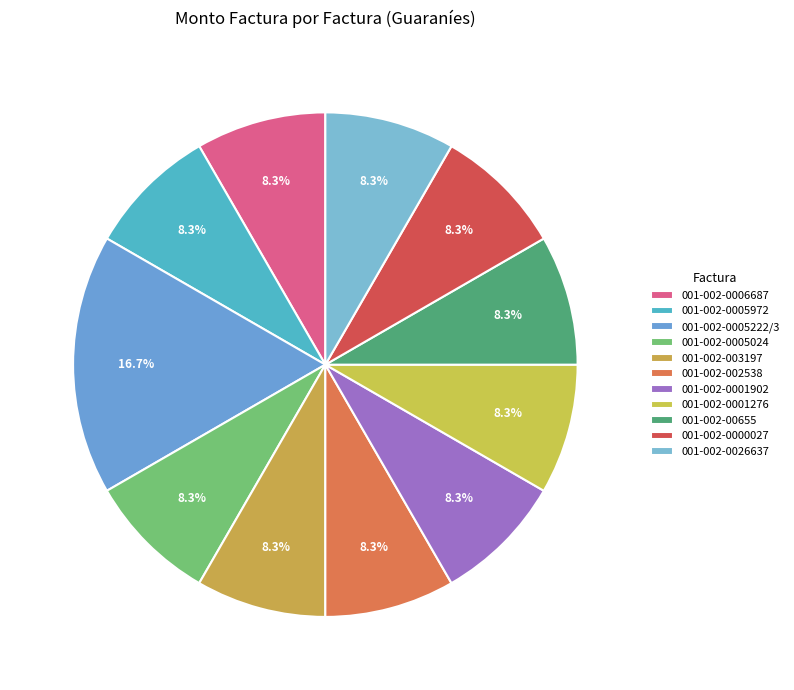

Is there a majority slice in this chart?

No